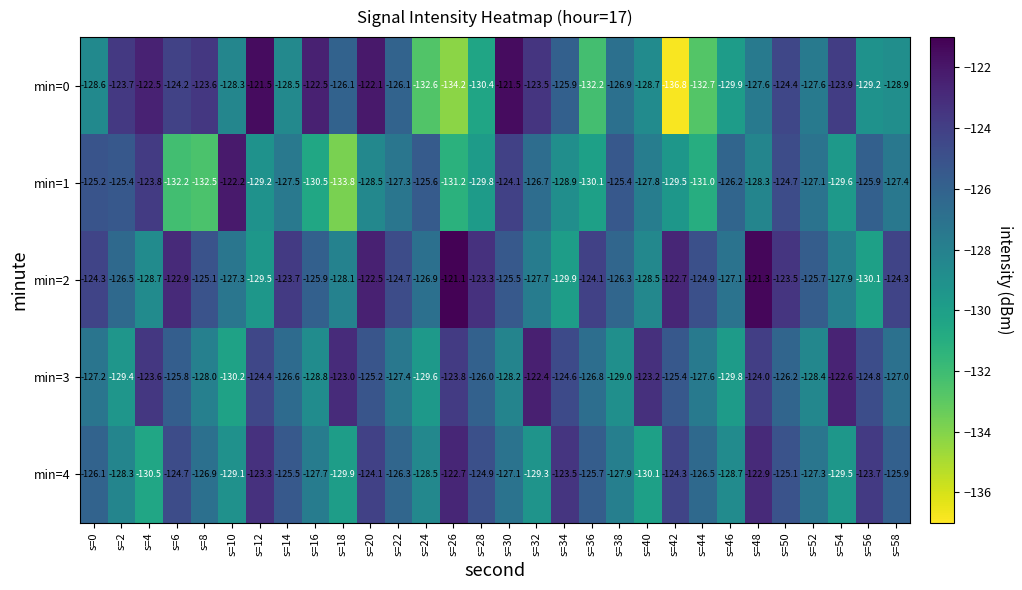

Which series has the largest total across all categories?

min=2